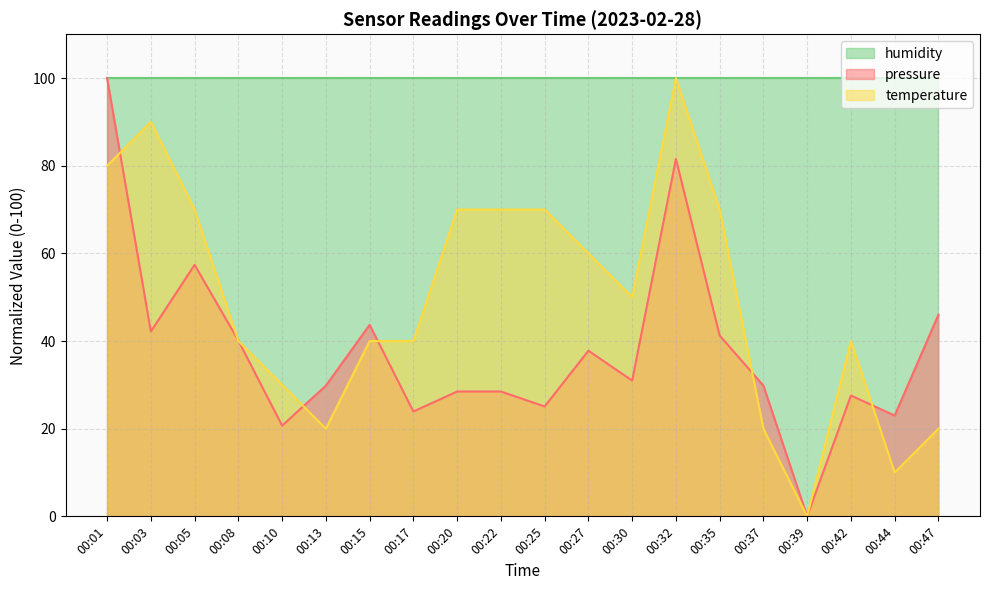

How many data points does each series have?

20